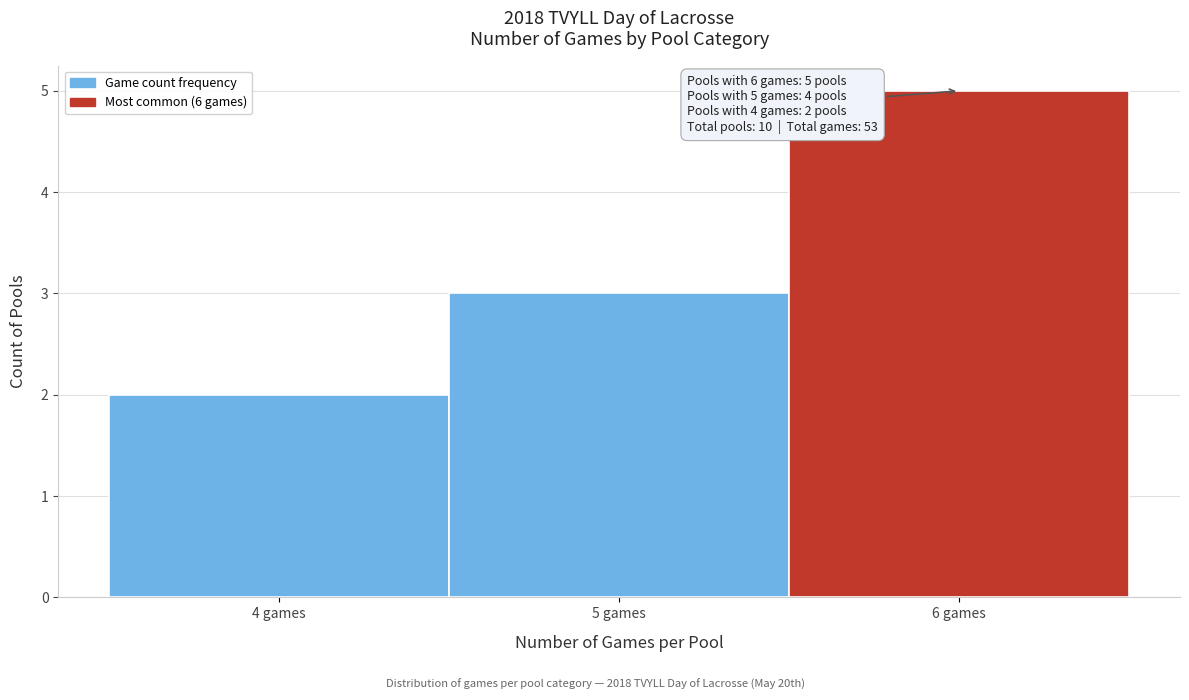

Over which range of the x-axis is the bar tallest?

5.5 to 6.5